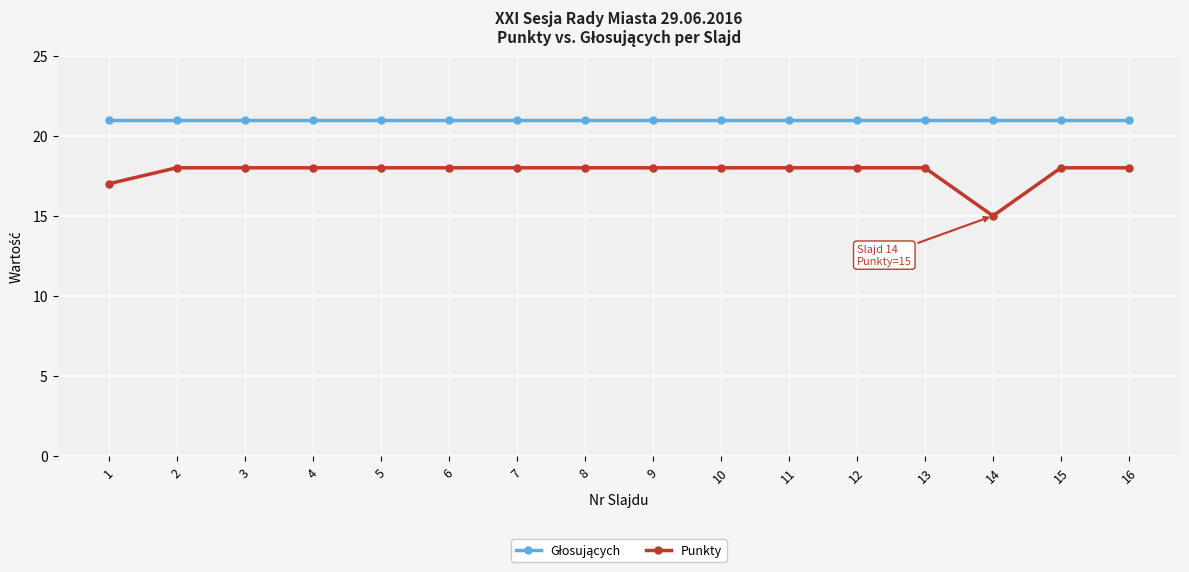

What is the difference between the second highest and minimum values in the Punkty series?

3